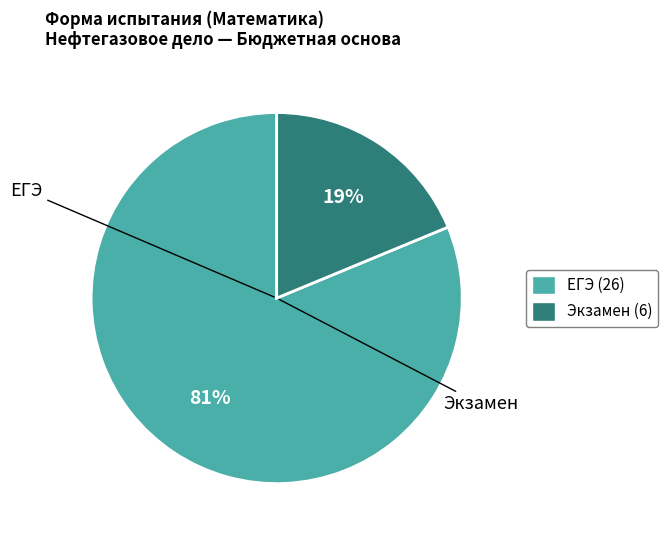

Which category accounts for the majority?

ЕГЭ